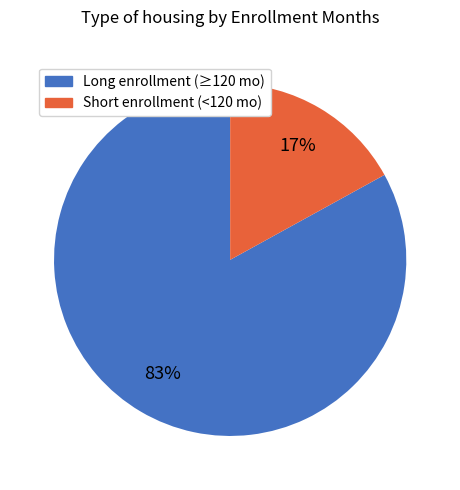

How many slices are in this pie chart?

2